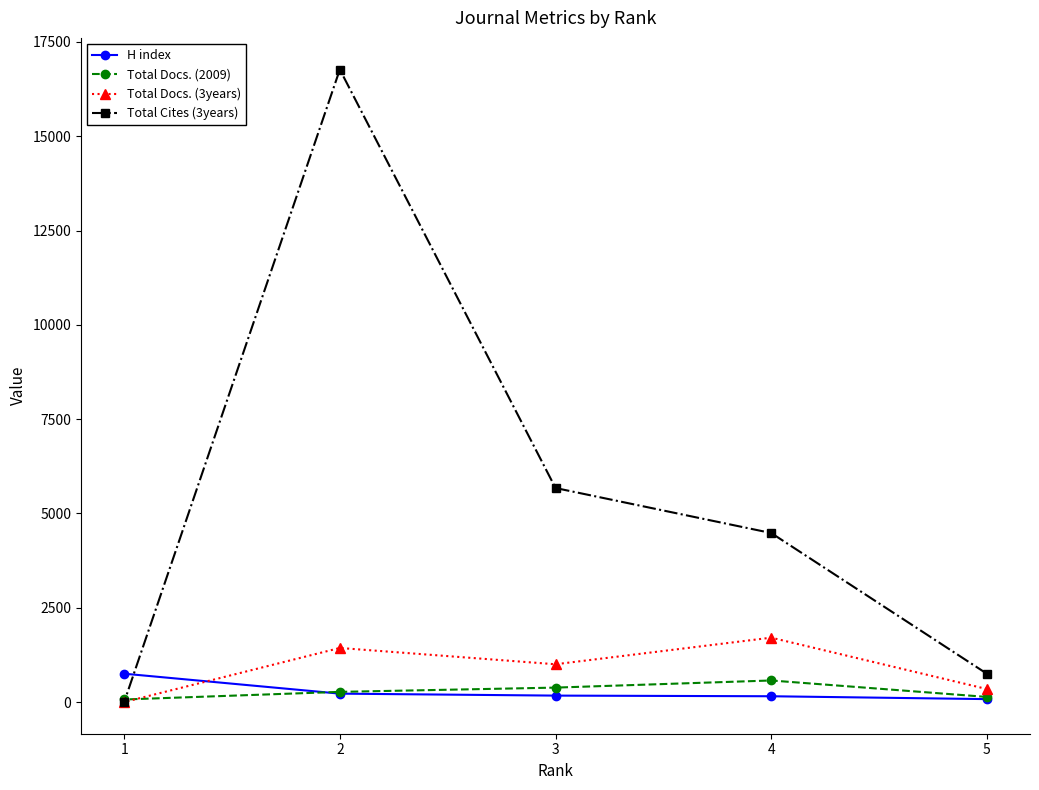

What is the sum of all Total Docs. (2009) values?

1434